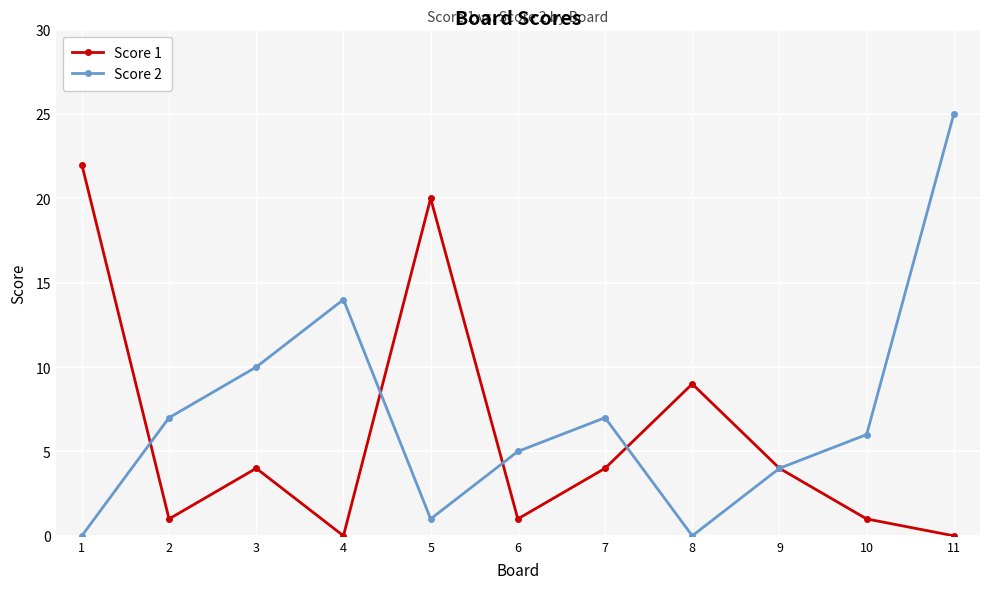

Rank the series by their average value, from lowest to highest.

Score 1, Score 2